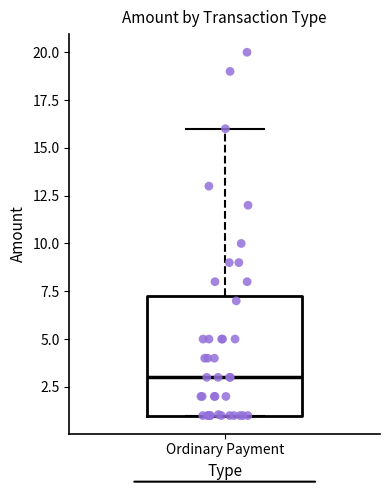

Where does the upper whisker of the box for Ordinary Payment end on the y-axis? The values are not printed on the chart, so give them approximately, as read against the axis.

16.0